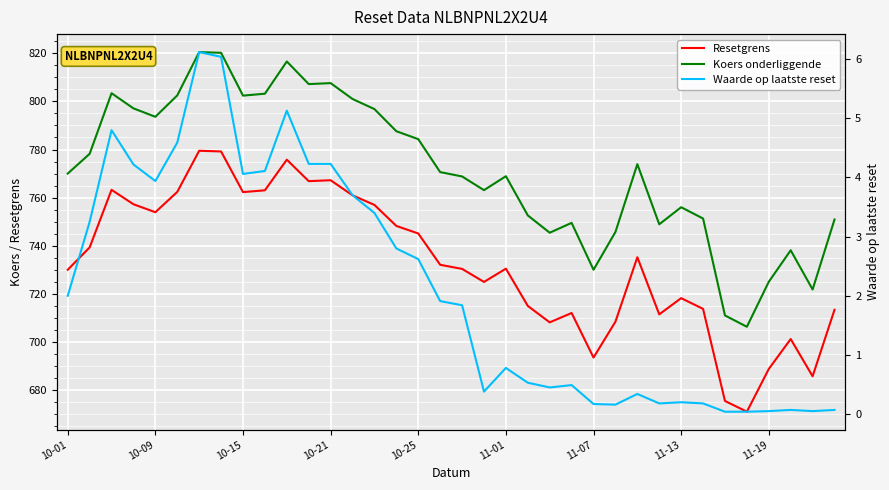

What is the difference between the maximum and minimum values in the Koers onderliggende series?

114.2